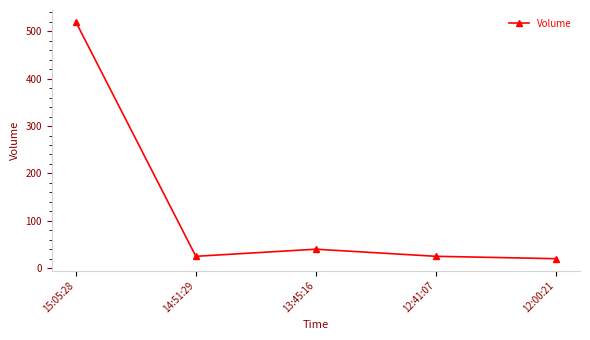

Which label corresponds to the smallest value in the chart?

12:00:21